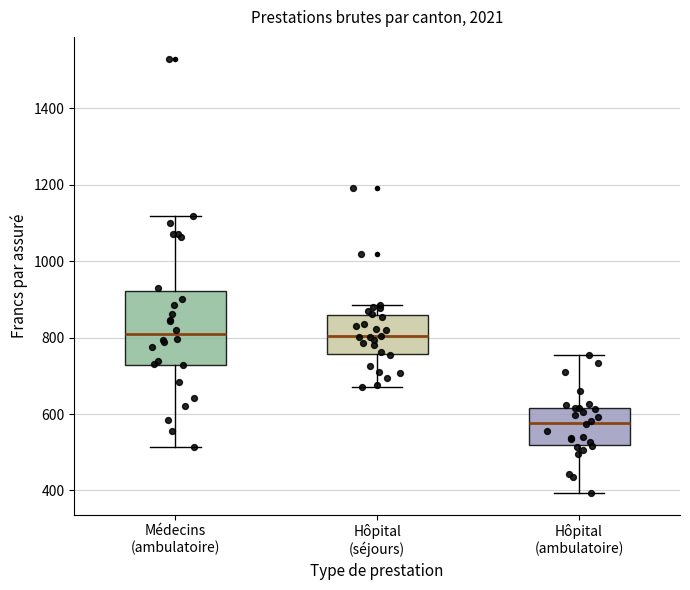

Reading left to right, read every box against the y-axis: the position of its median line, the range the box covers, and the ends of its whiskers. The values are not printed on the chart, so give them approximately, as read against the axis.

Médecins (ambulatoire): median 800, box 720 to 920, whiskers 520 to 1120
Hôpital (séjours): median 800, box 760 to 860, whiskers 680 to 880
Hôpital (ambulatoire): median 580, box 520 to 620, whiskers 400 to 760